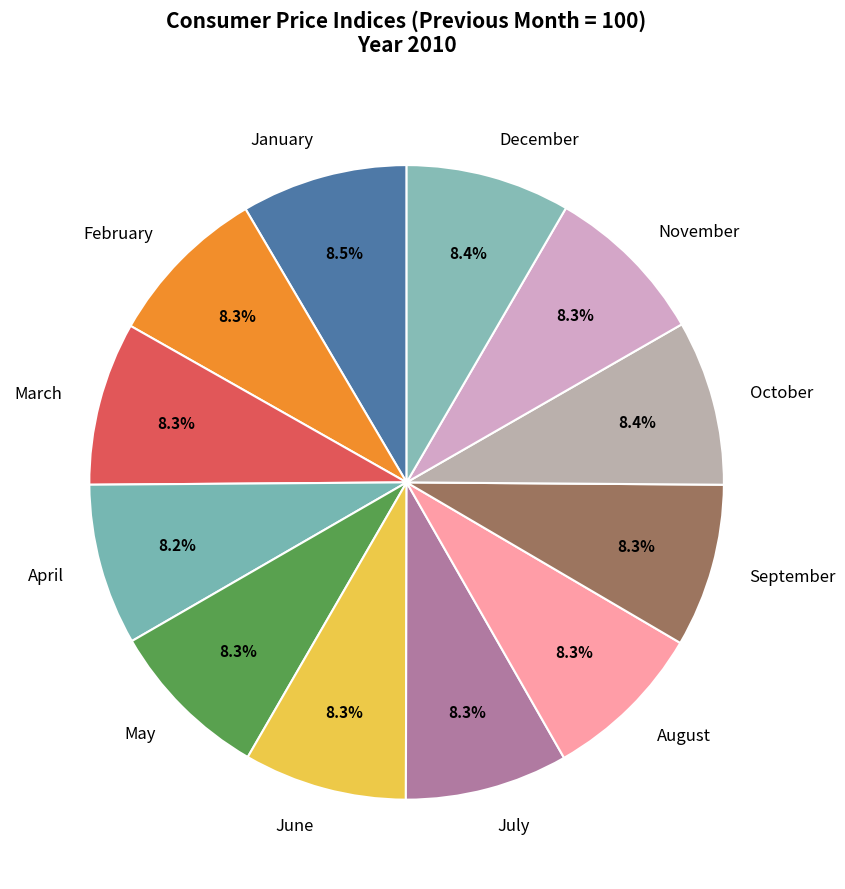

Is it true that July is 18% of the pie?

False